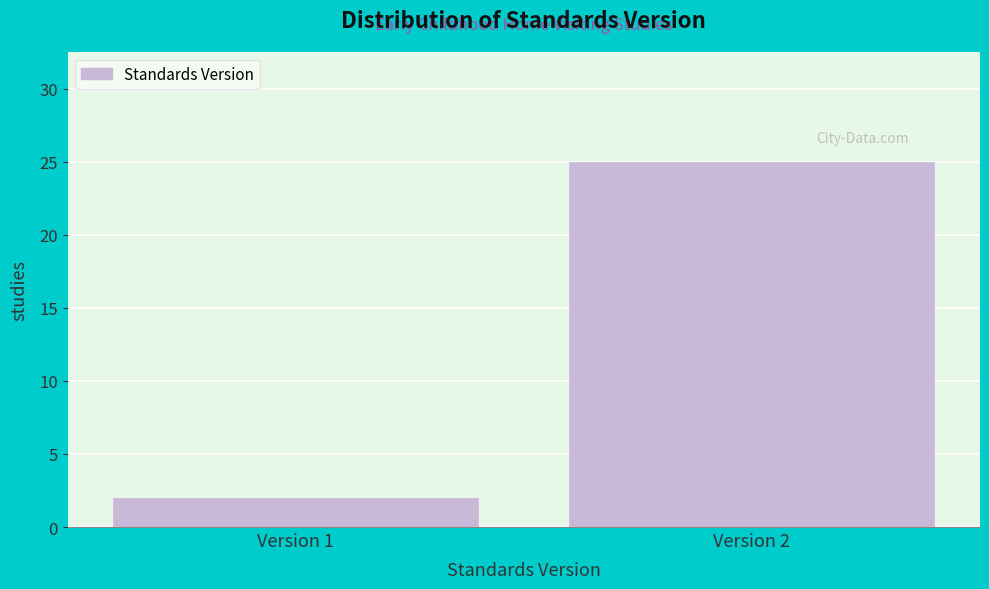

Reading left to right, list all the values displayed in this chart.

2	25